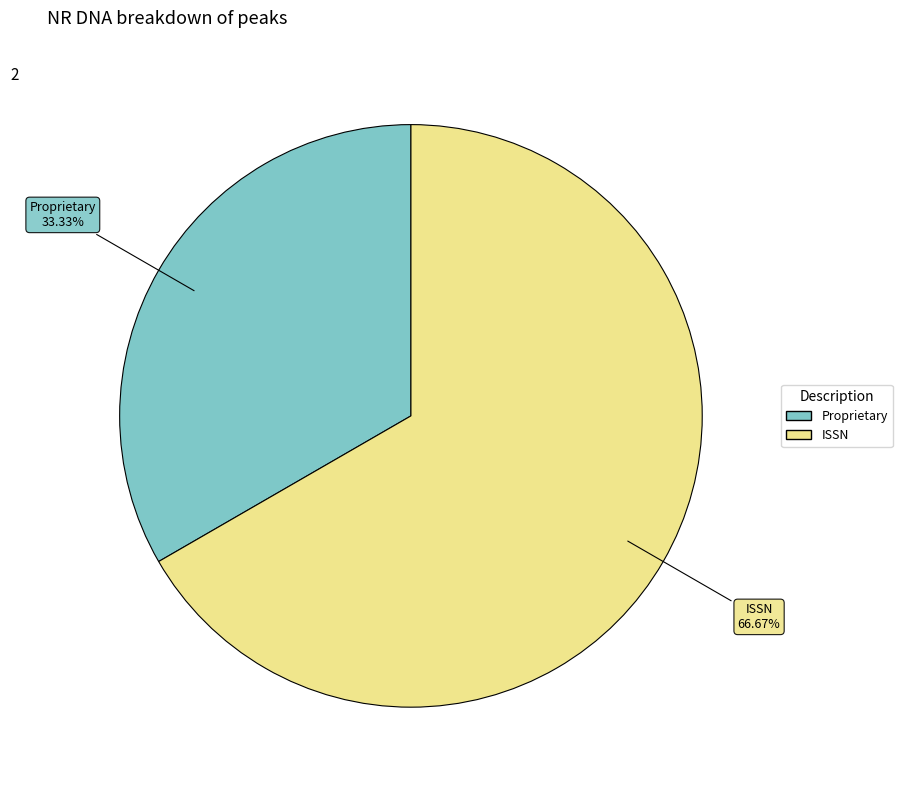

Between Proprietary and ISSN, which is larger?

ISSN